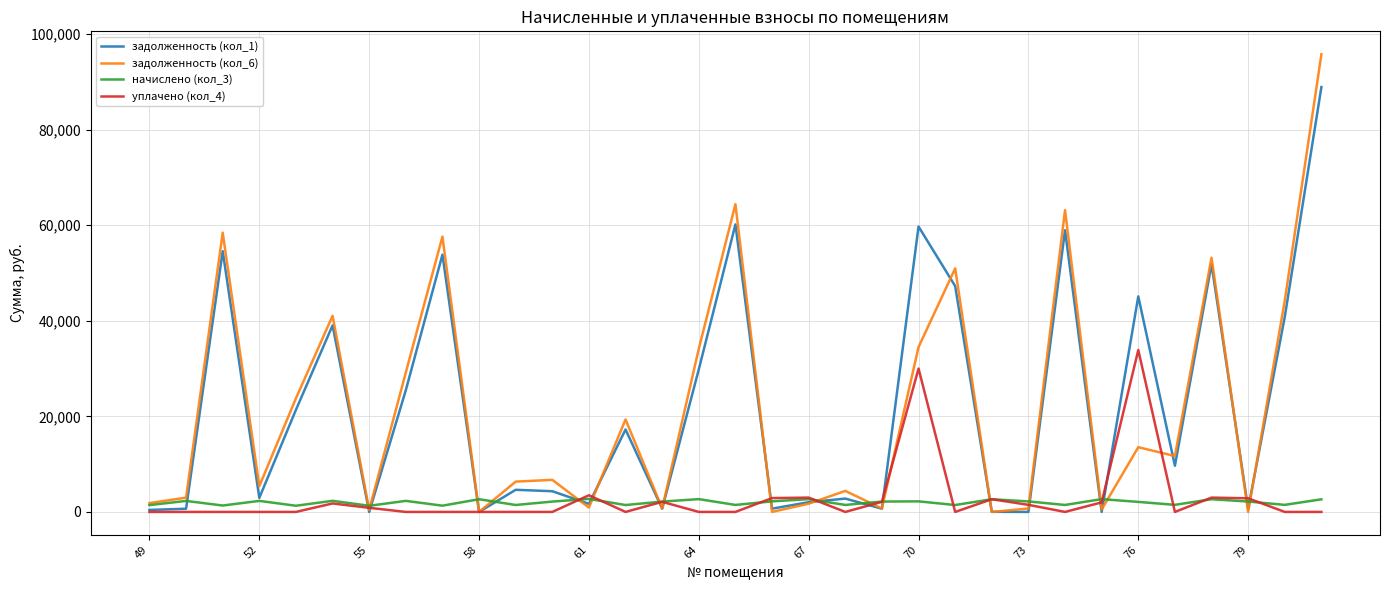

After their last crossing, which series has the higher values: уплачено (кол_4) or задолженность (кол_1)?

задолженность (кол_1)